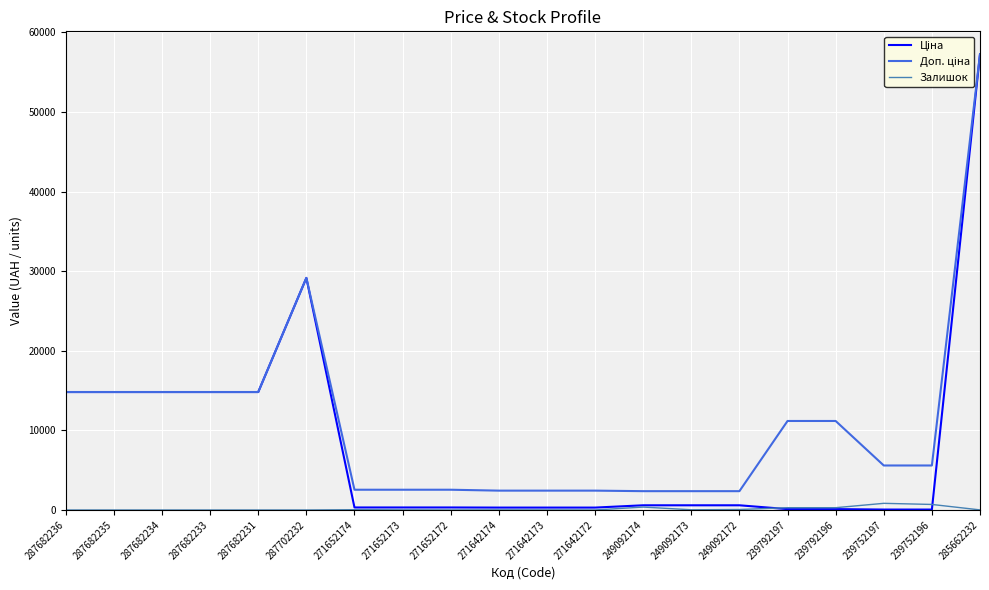

At which category does the chart reach its peak across all series?

285662232